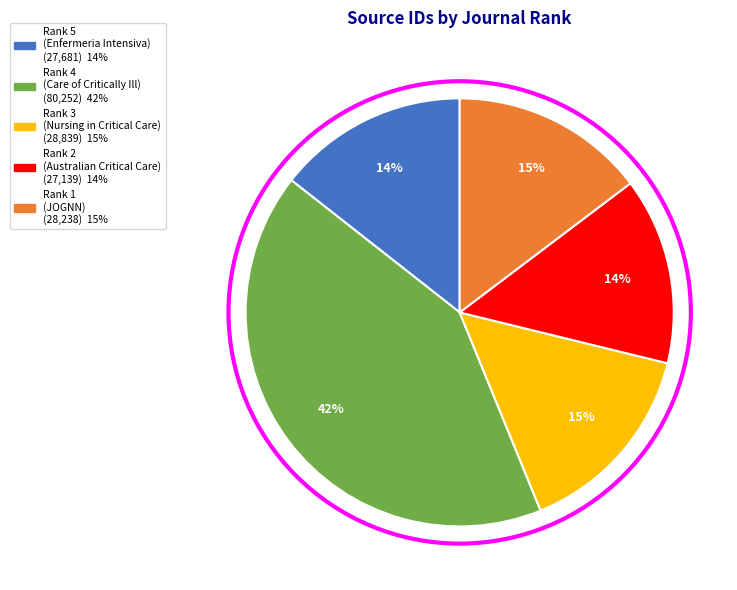

Is there a majority slice in this chart?

No